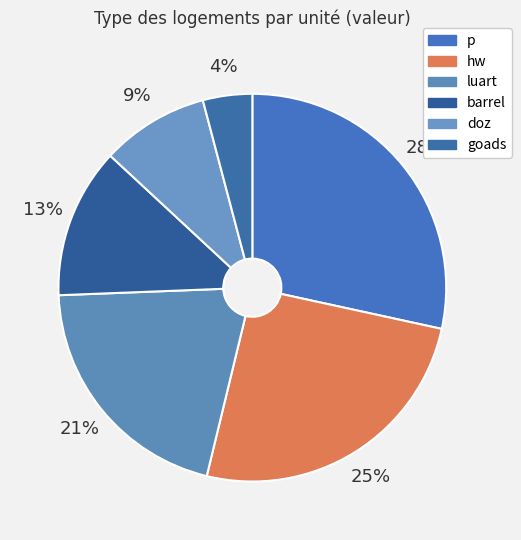

How many slices are in this pie chart?

6